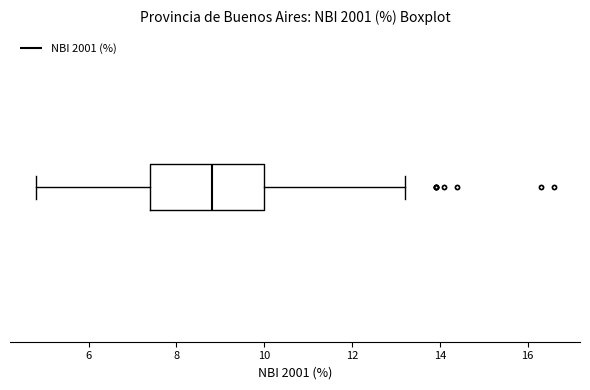

Transcribe this box plot: give where the median line is, the range the box spans, and where the two whiskers end, as read against the x-axis. The values are not printed on the chart, so give them approximately, as read against the axis.

median 8.8, box 7.4 to 10.0, whiskers 4.8 to 13.2